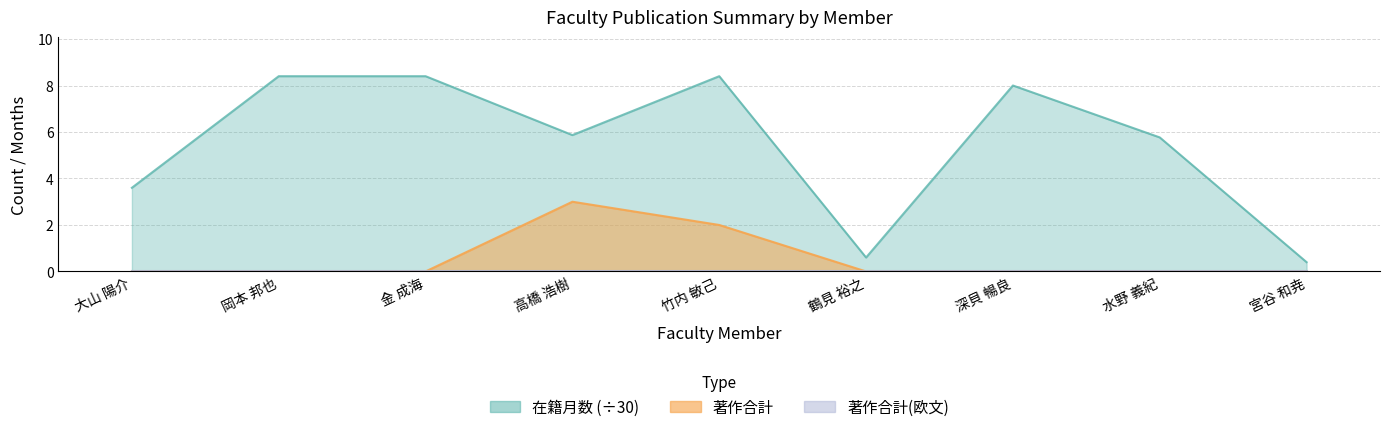

True or false: 著作合計 and 在籍月数 intersect in this chart.

False